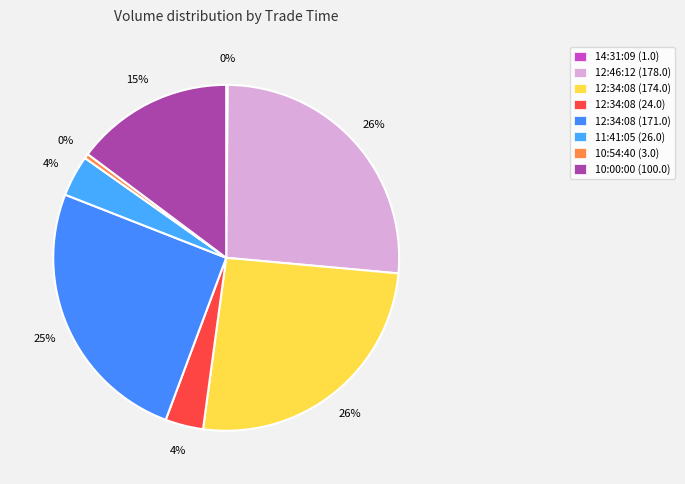

Count the number of slices in the pie.

8